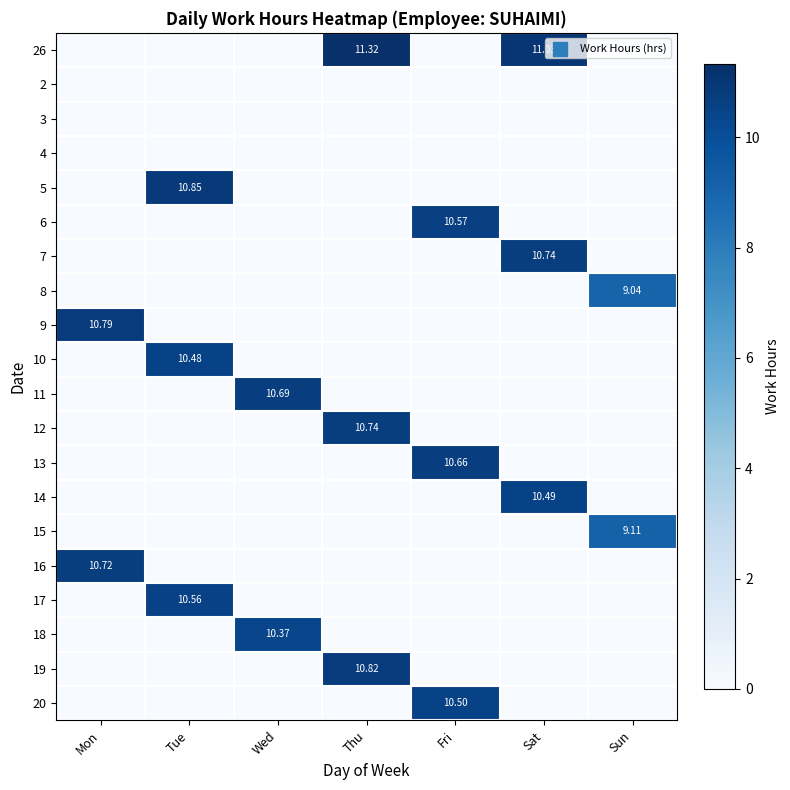

What is the difference between the 6 values at Sun and Fri?

10.6